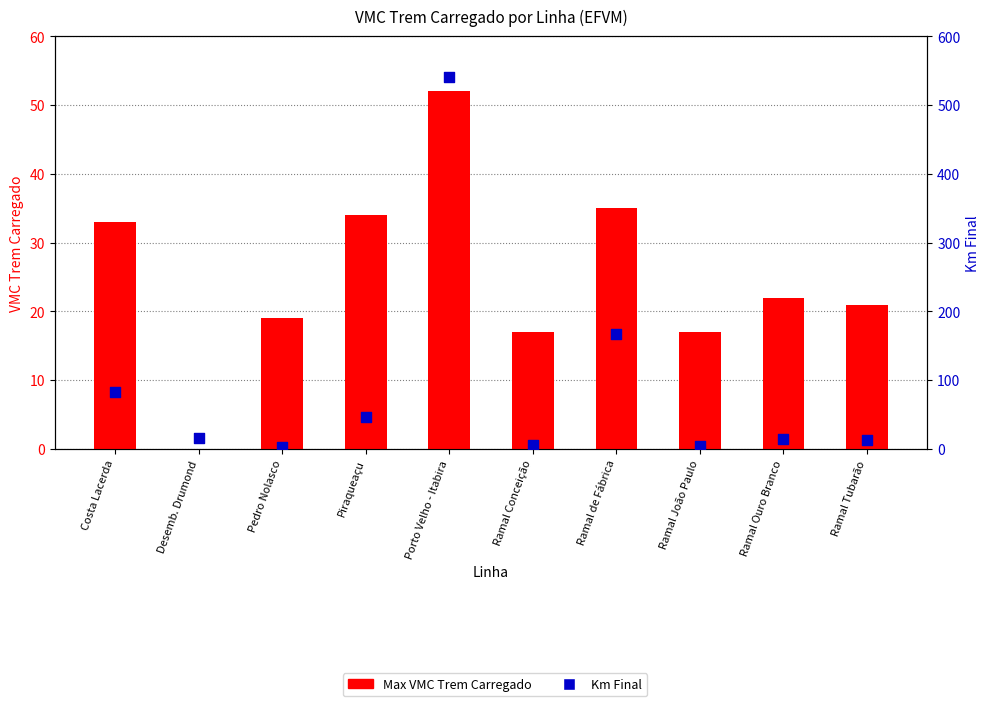

At how many categories does at least one series exceed 279?

1